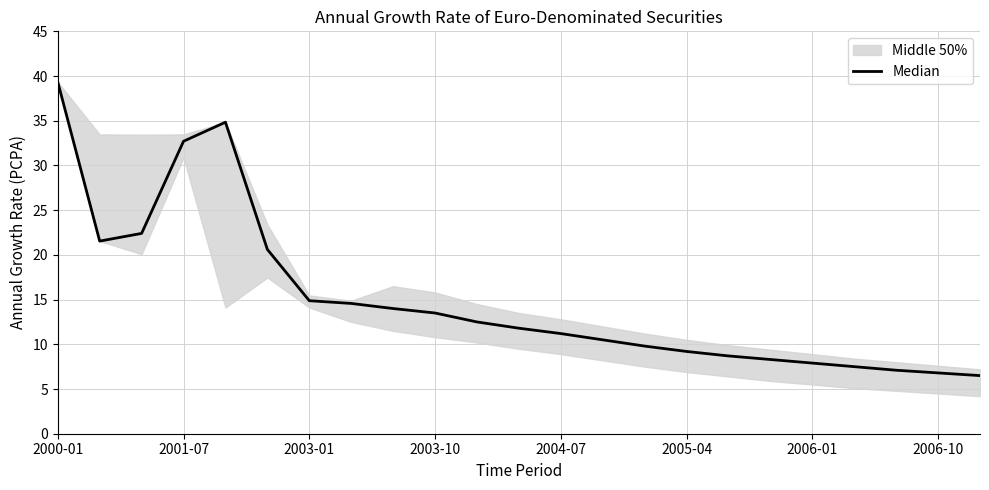

What is the sum of the values at 2006-01 and 11?

26.7